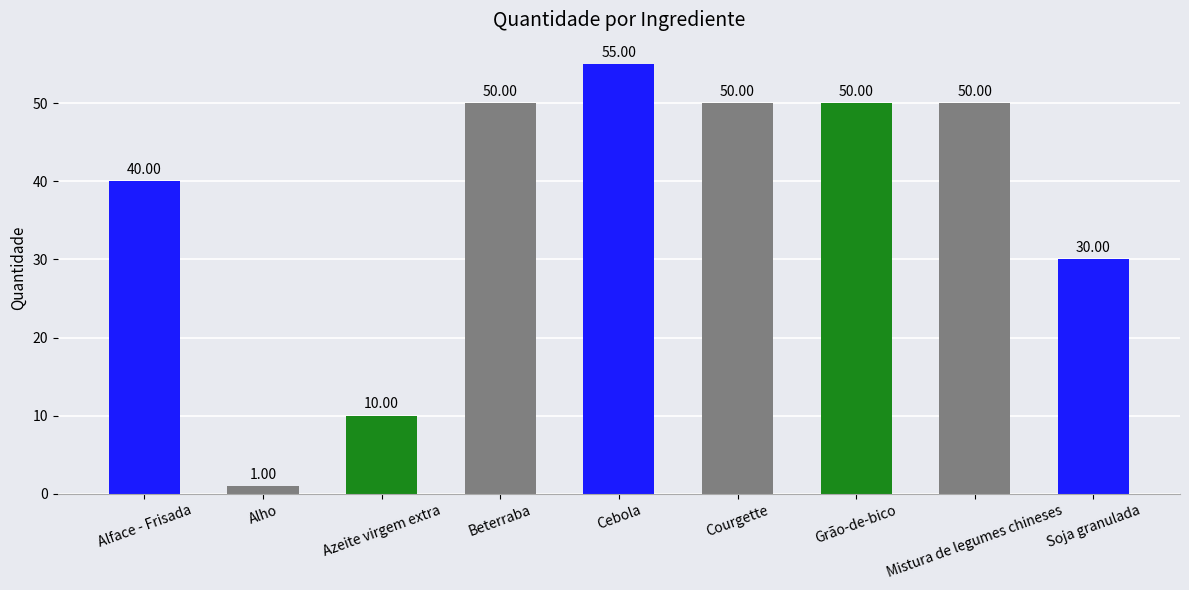

How many bars are there in total?

9